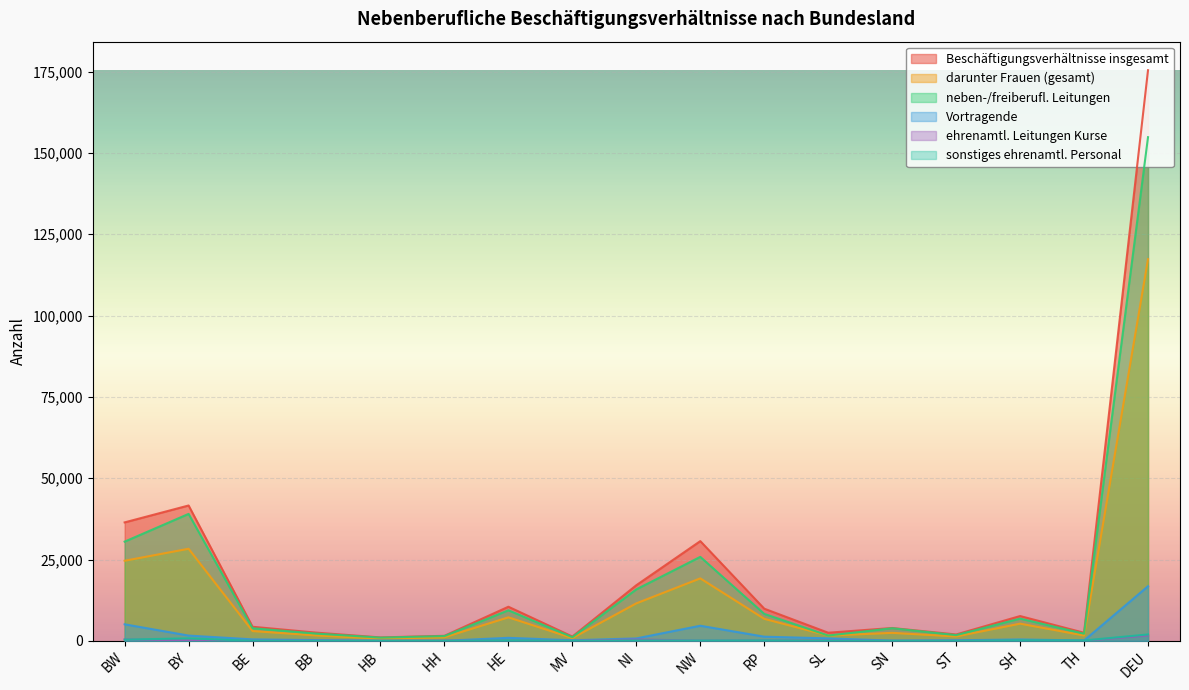

How many values in the Beschäftigungsverhältnisse insgesamt series are below 4328?

8